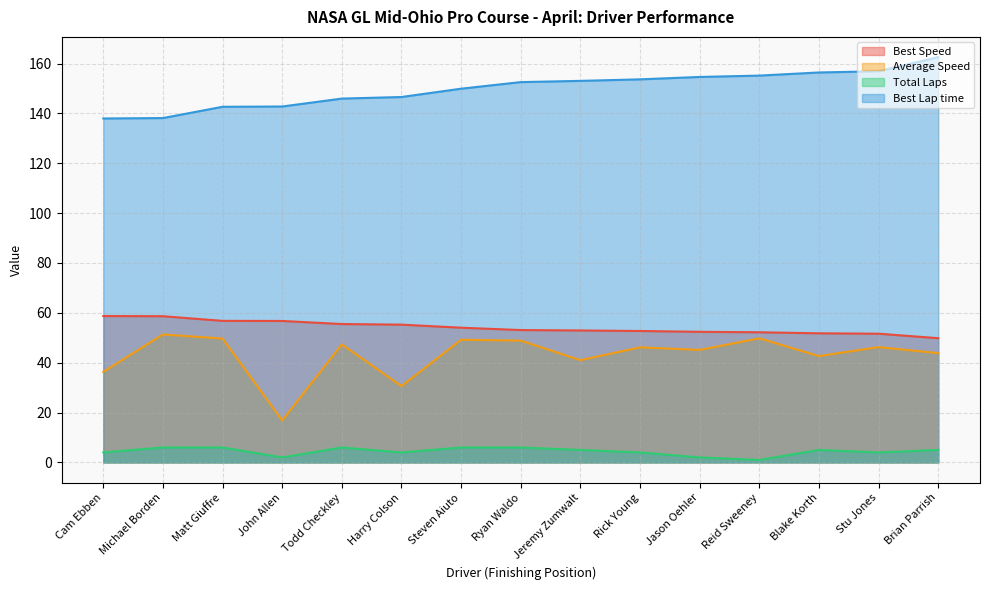

True or false: Best Speed and Average Speed intersect in this chart.

False